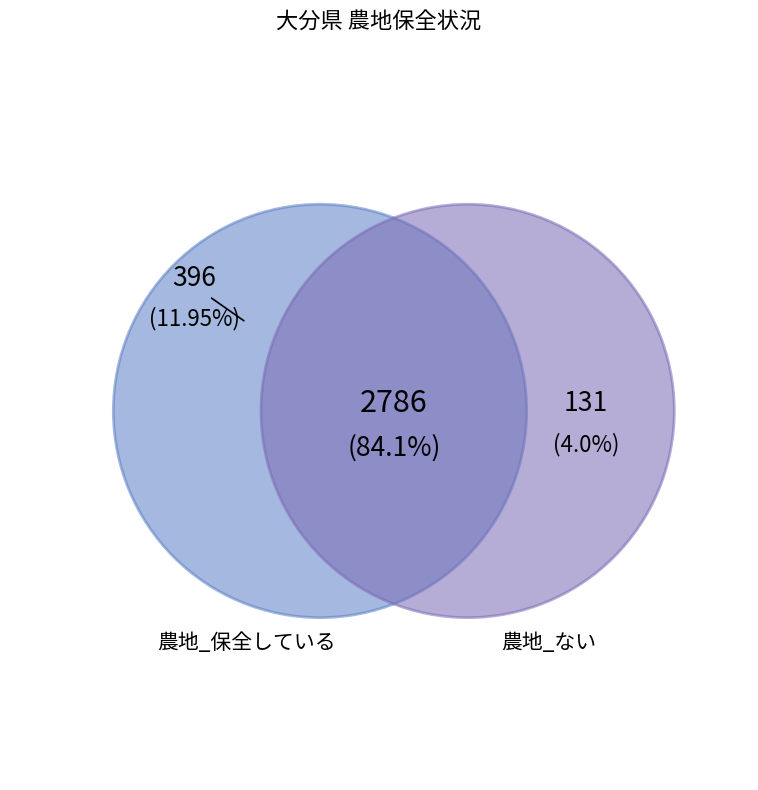

Does 農地_ない represent more than half of the total?

No